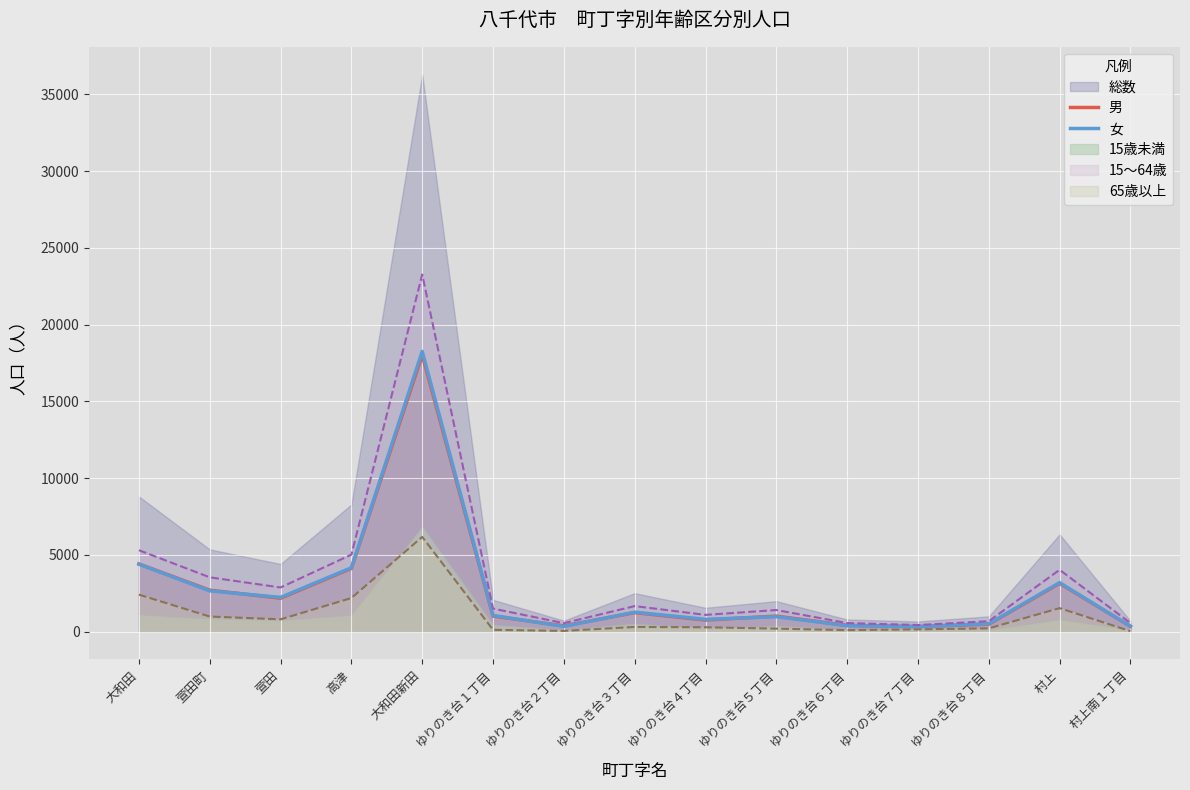

The 男 series shows 4408 at 大和田. True or false?

True